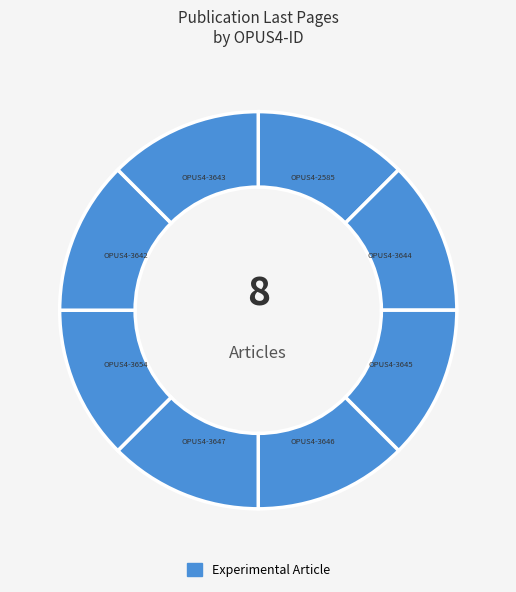

How many slices are in this pie chart?

8